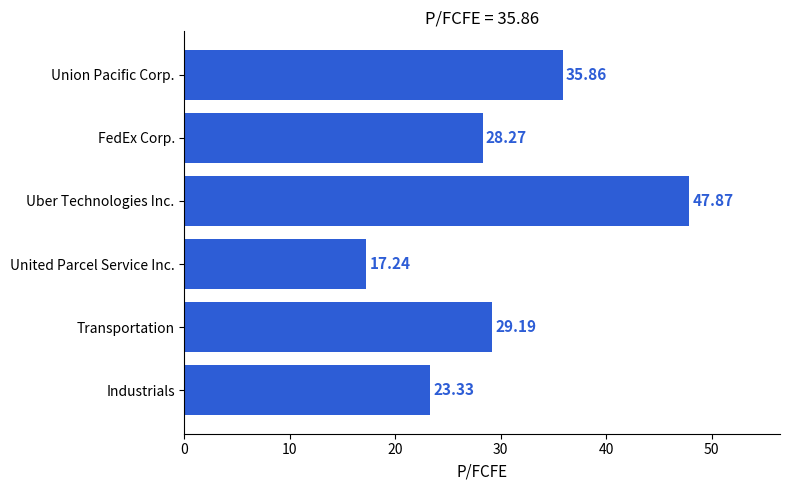

How many values are below 29?

3